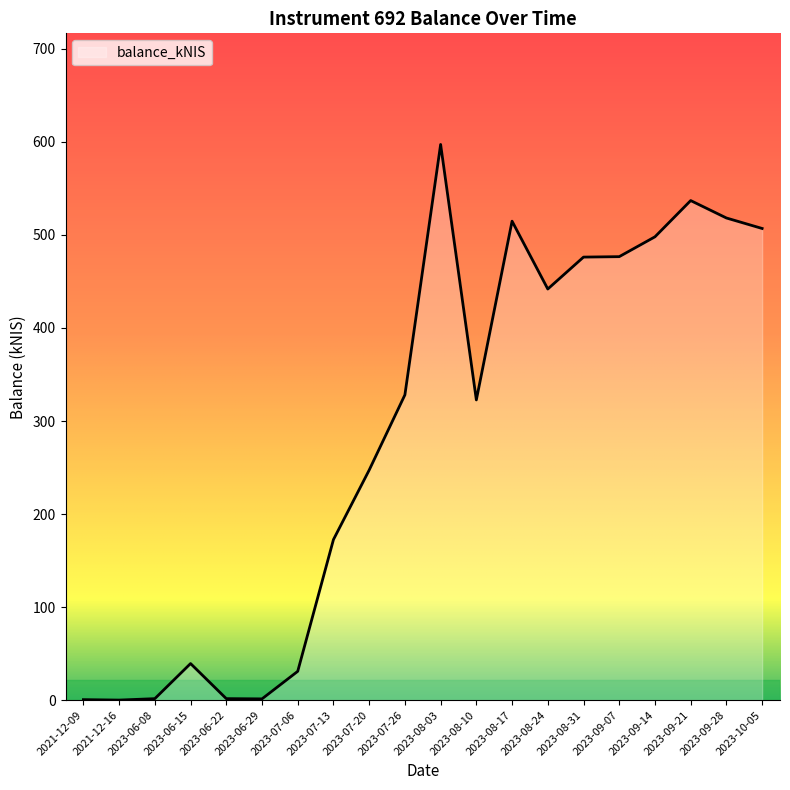

The value at 2023-07-13 is 172.5. True or false?

True